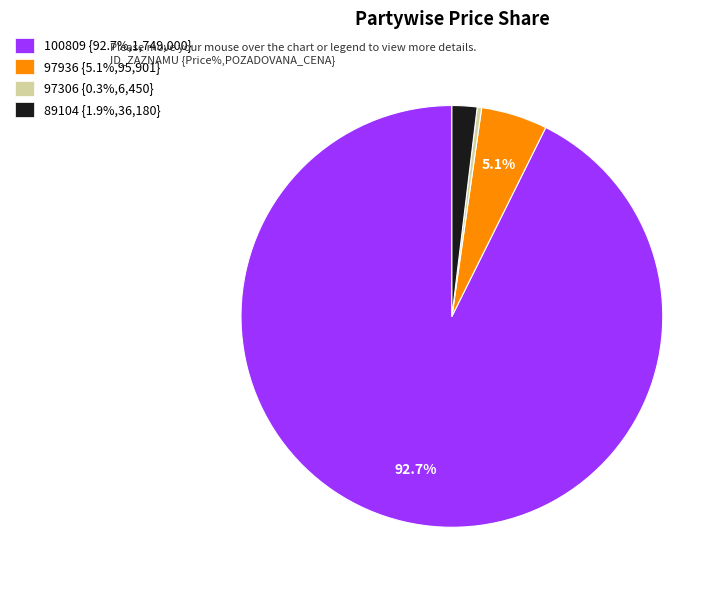

Approximately how many times larger is the value at 97936 {5.1%,95,901} compared to 97306 {0.3%,6,450}?

14.9